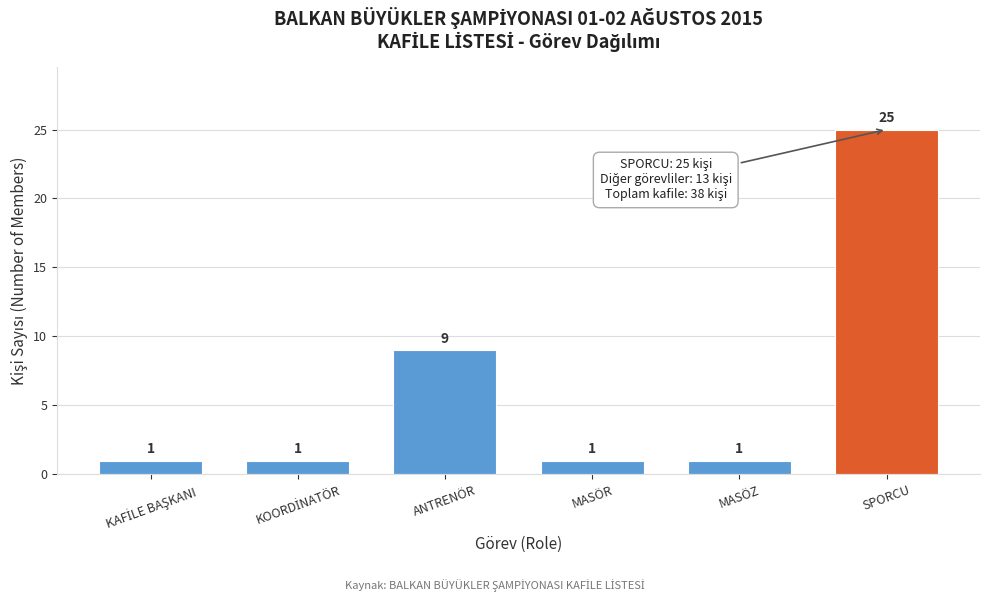

Reading left to right, extract all data points from this chart.

1	1	9	1	1	25